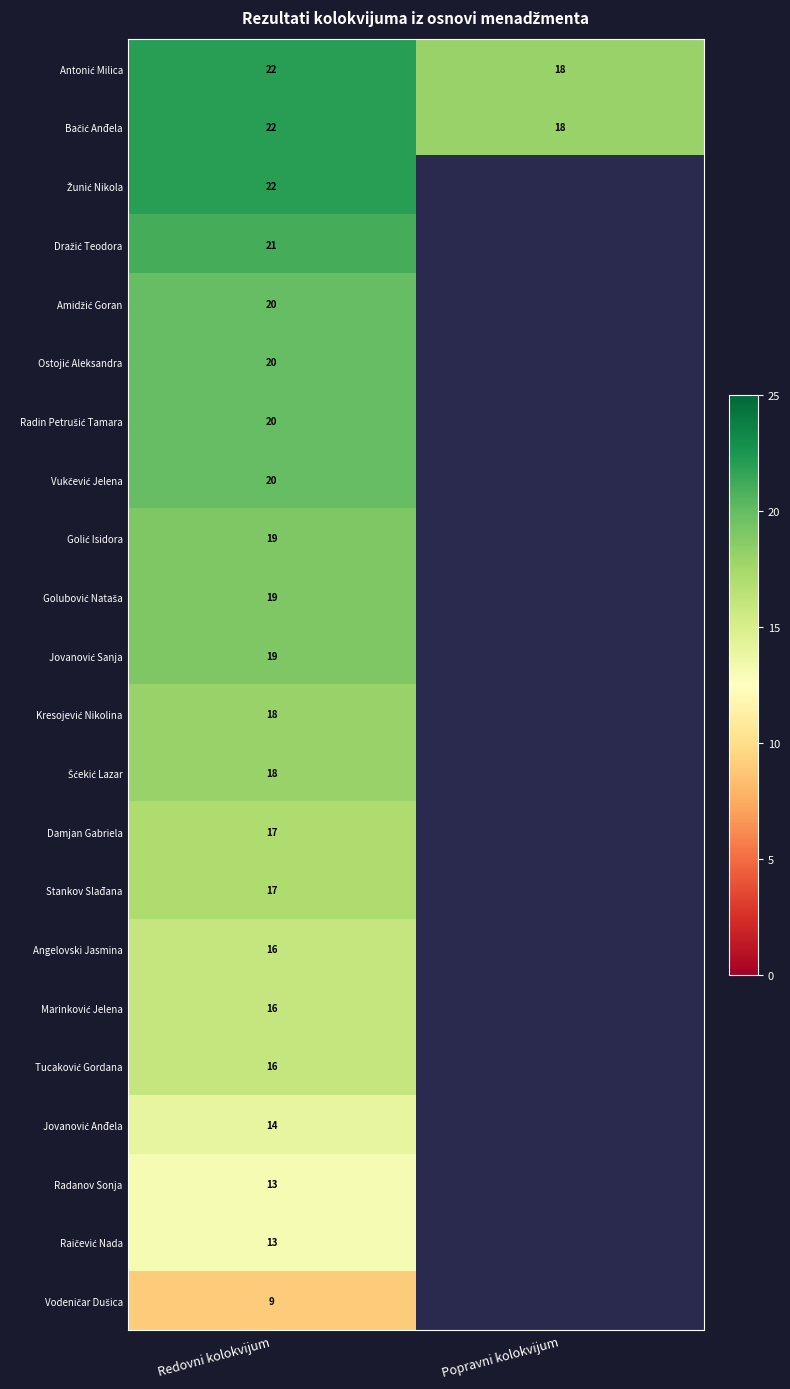

What is the spread (max minus min) of values at Redovni kolokvijum?

13